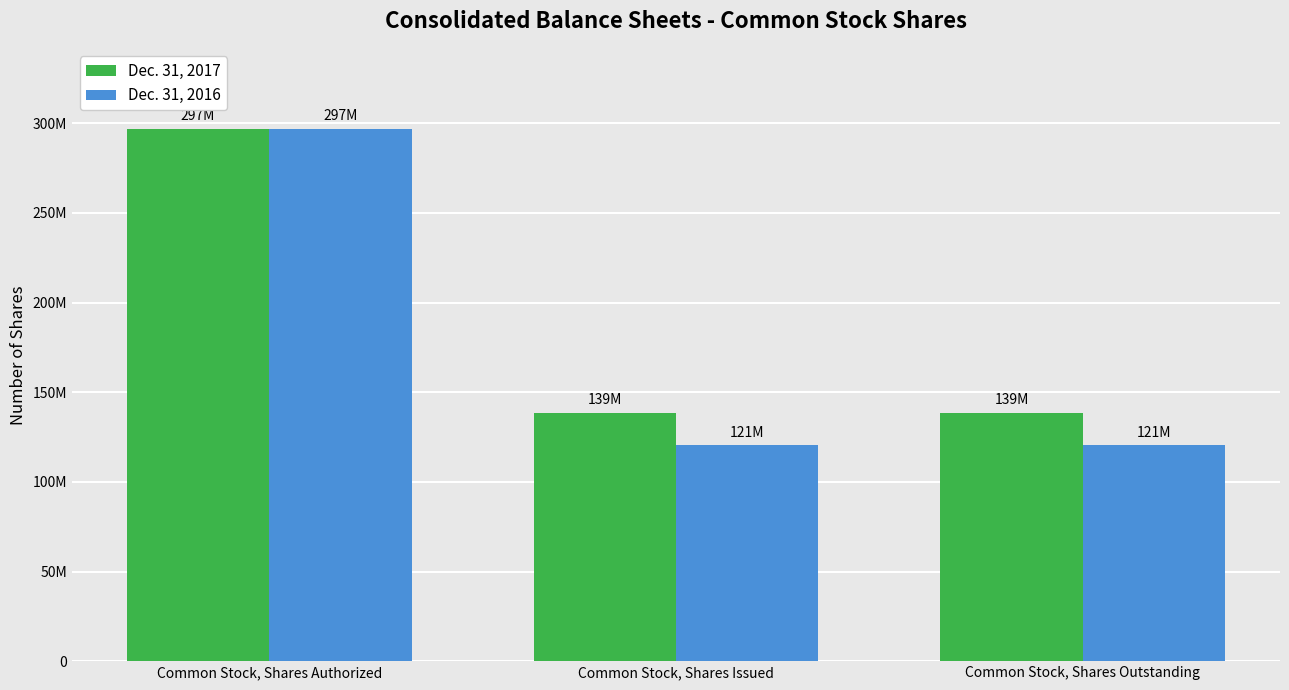

Rank the categories by Dec. 31, 2017 value from highest to lowest.

Common Stock, Shares Authorized, Common Stock, Shares Issued, Common Stock, Shares Outstanding